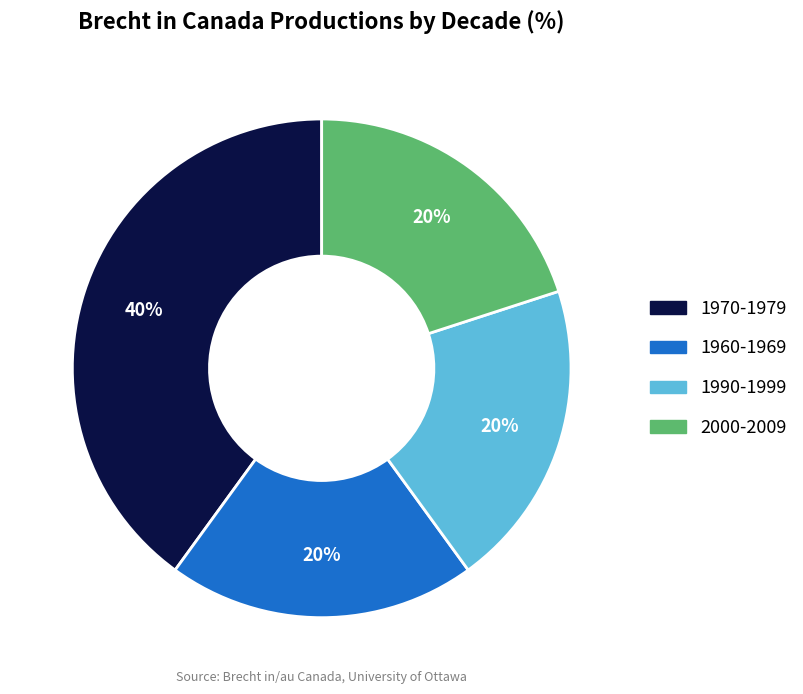

How many segments does this pie chart have?

4